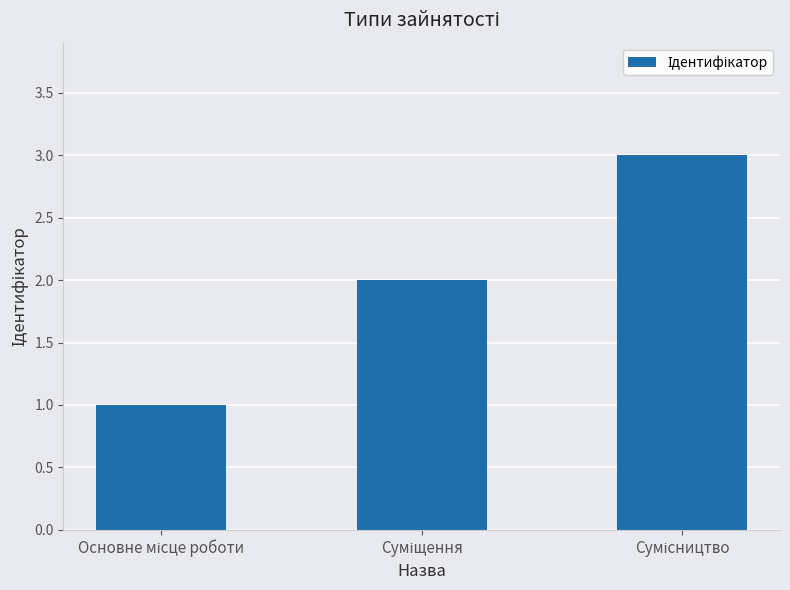

What is the sum of all values?

6